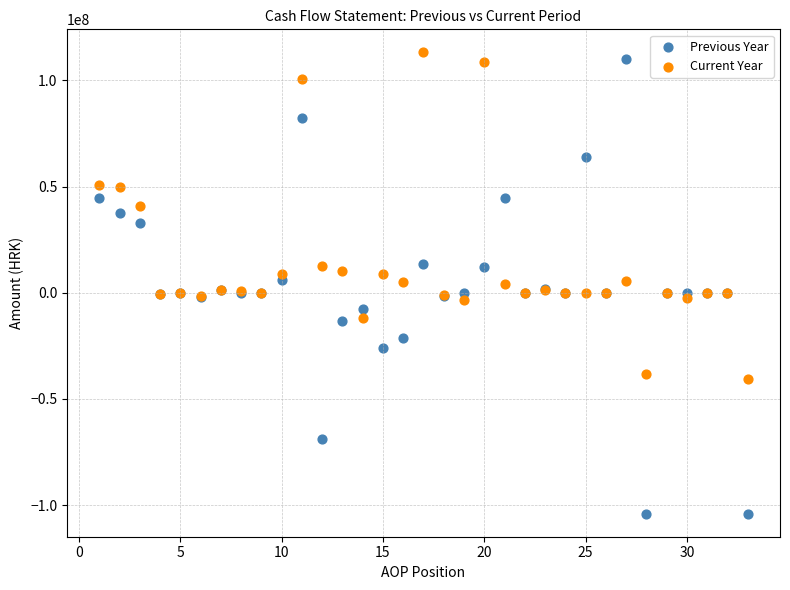

Which series has the widest spread of Y values?

Previous Year